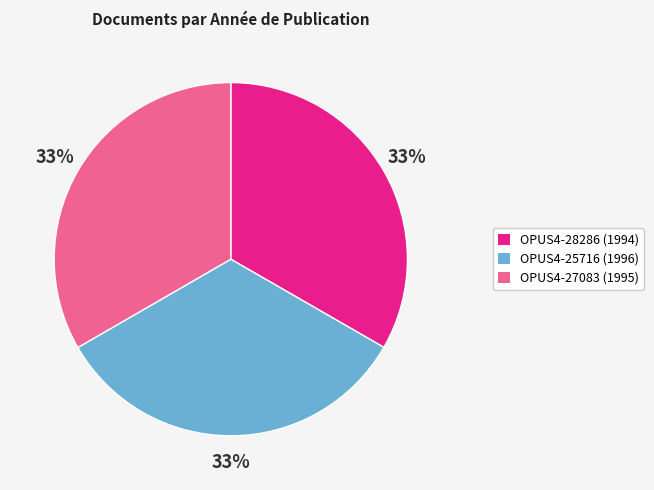

True or false: OPUS4-28286 accounts for 33% of the total.

True